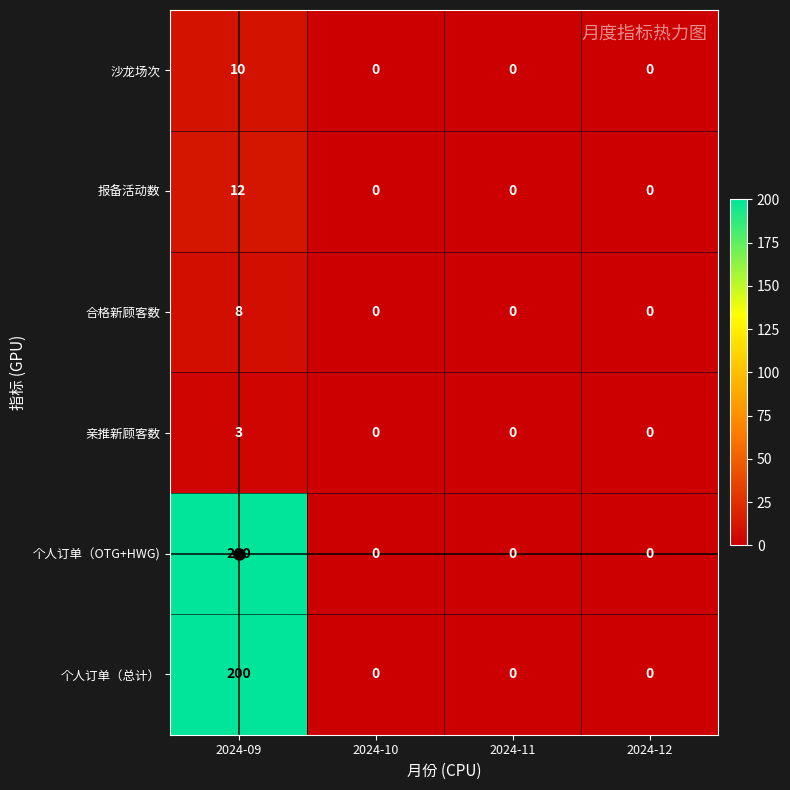

What is the difference between the highest and lowest values at 2024-09?

197